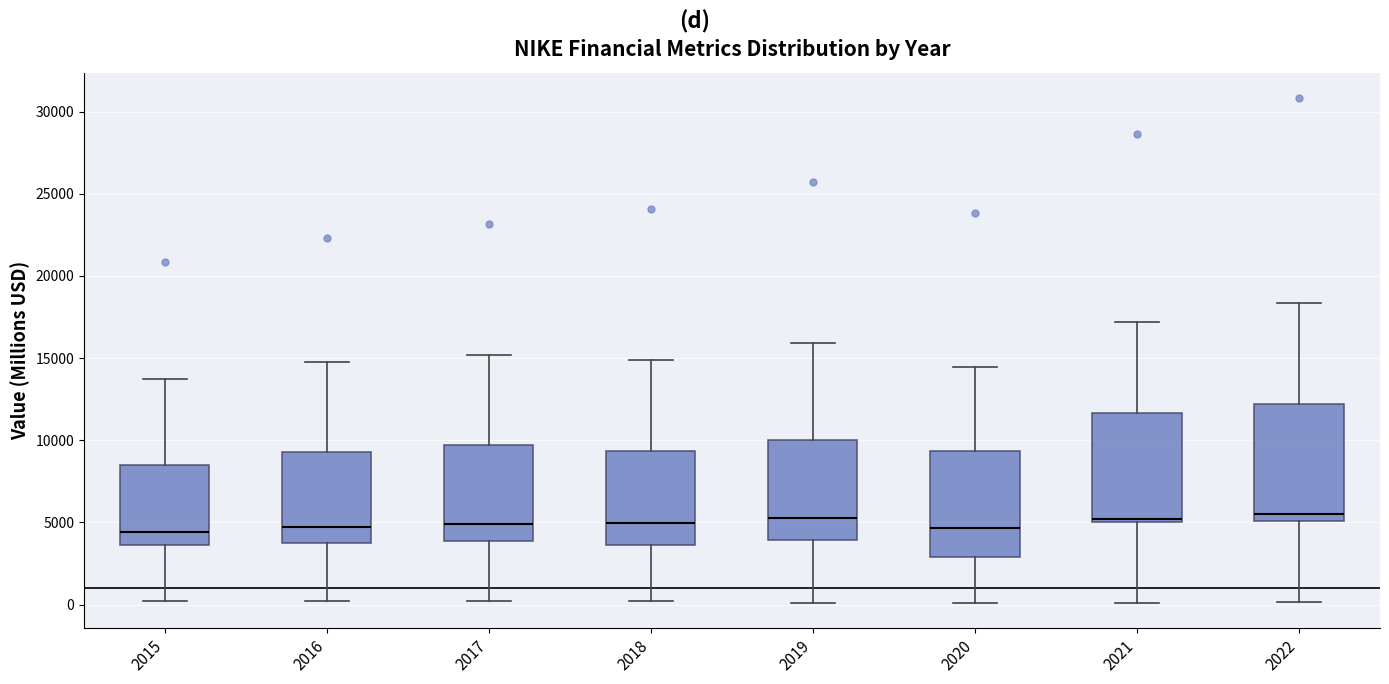

Reading left to right, transcribe this box plot: for each box, give where its median line is, the range the box spans, and where its two whiskers end, as read against the y-axis. The values are not printed on the chart, so give them approximately, as read against the axis.

2015: median 4500, box 3500 to 8500, whiskers 0 to 13500
2016: median 4500, box 4000 to 9500, whiskers 0 to 15000
2017: median 5000, box 4000 to 9500, whiskers 0 to 15000
2018: median 5000, box 3500 to 9500, whiskers 0 to 15000
2019: median 5500, box 4000 to 10000, whiskers 0 to 16000
2020: median 4500, box 3000 to 9500, whiskers 0 to 14500
2021: median 5000 (just above the box's lower edge), box 5000 to 11500, whiskers 0 to 17000
2022: median 5500, box 5000 to 12000, whiskers 0 to 18500